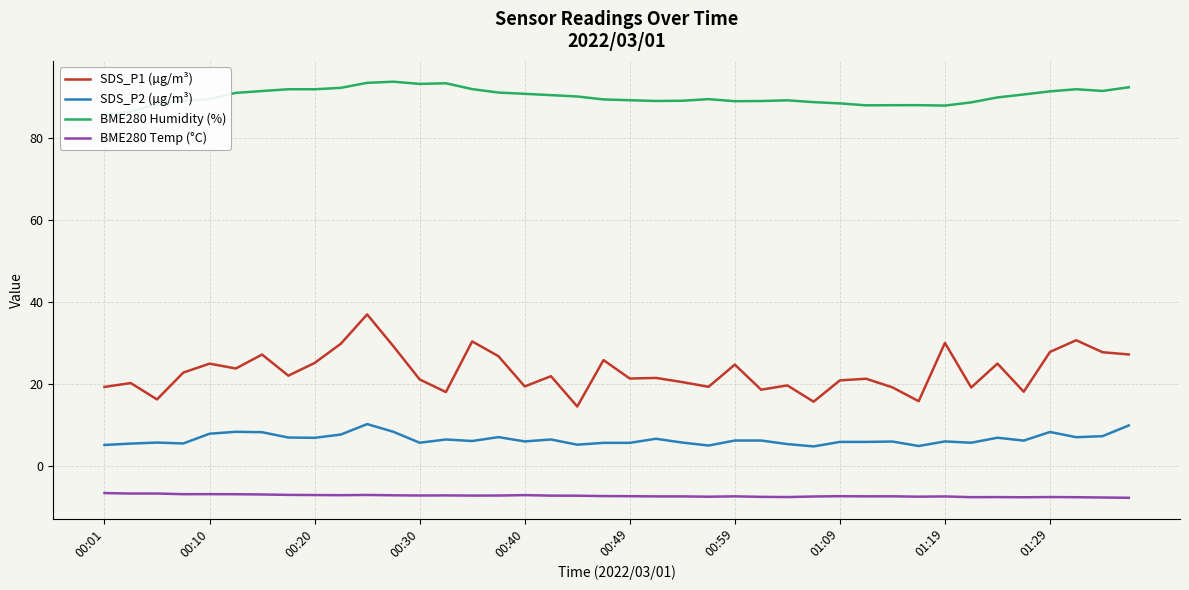

What is the lowest value of the SDS_P1 (µg/m³) series?

14.5